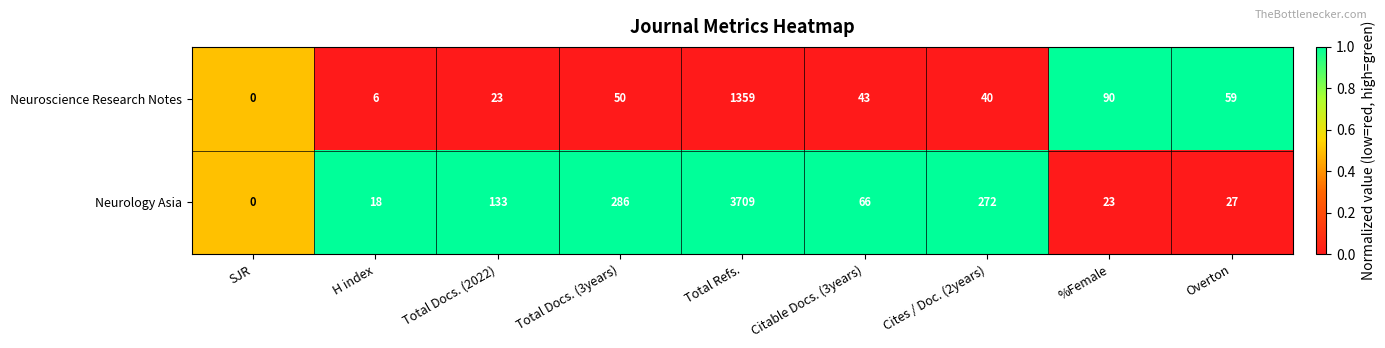

Which series has the largest total across all categories?

Neurology Asia